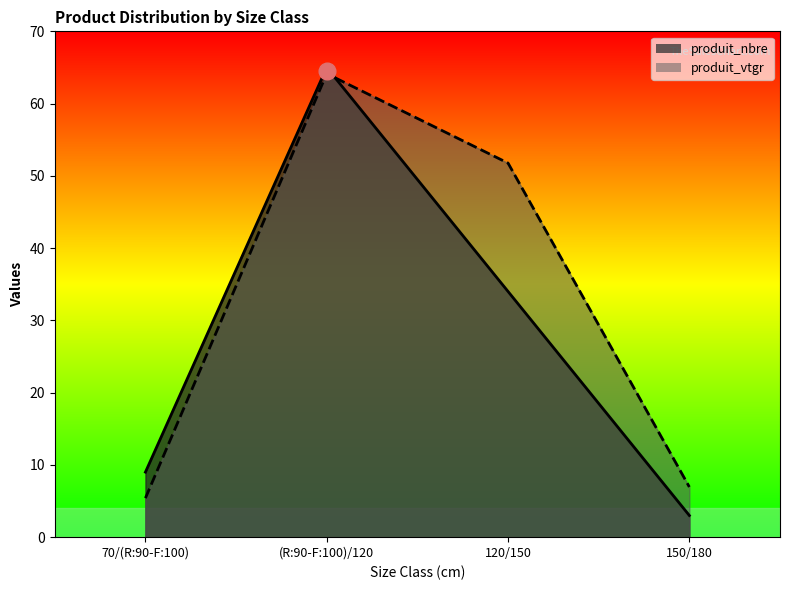

Reading right to left, list all the values displayed in this chart.

produit_nbre: 150/180=3.0	120/150=34.0	(R:90-F:100)/120=65.0	70/(R:90-F:100)=9.0
produit_vtgr: 150/180=6.9	120/150=51.8	(R:90-F:100)/120=64.1	70/(R:90-F:100)=5.4